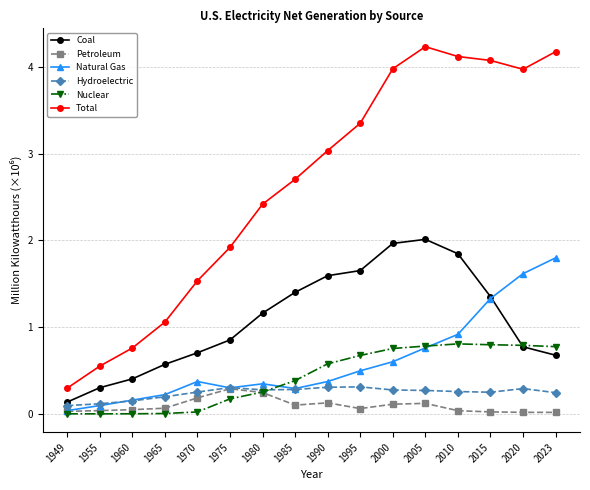

Is it true that Nuclear equals 0.3 at 1980?

True